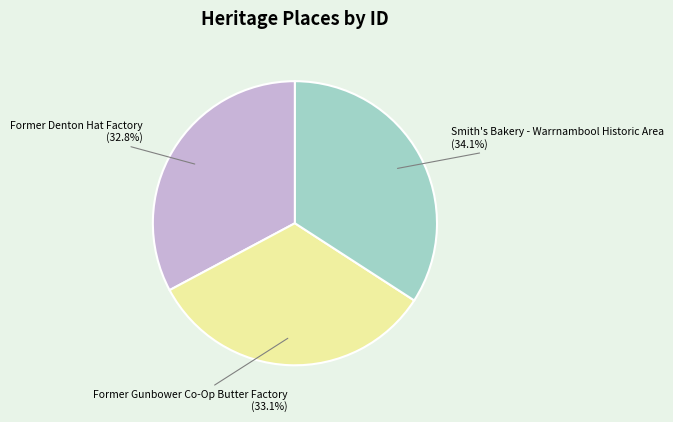

Is it true that Former Denton Hat Factory is 33% of the pie?

True